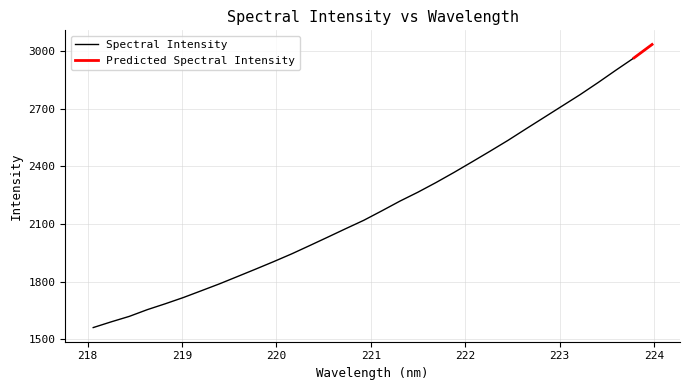

The chart shows a value of 1788.1 at 219.3979. True or false?

True